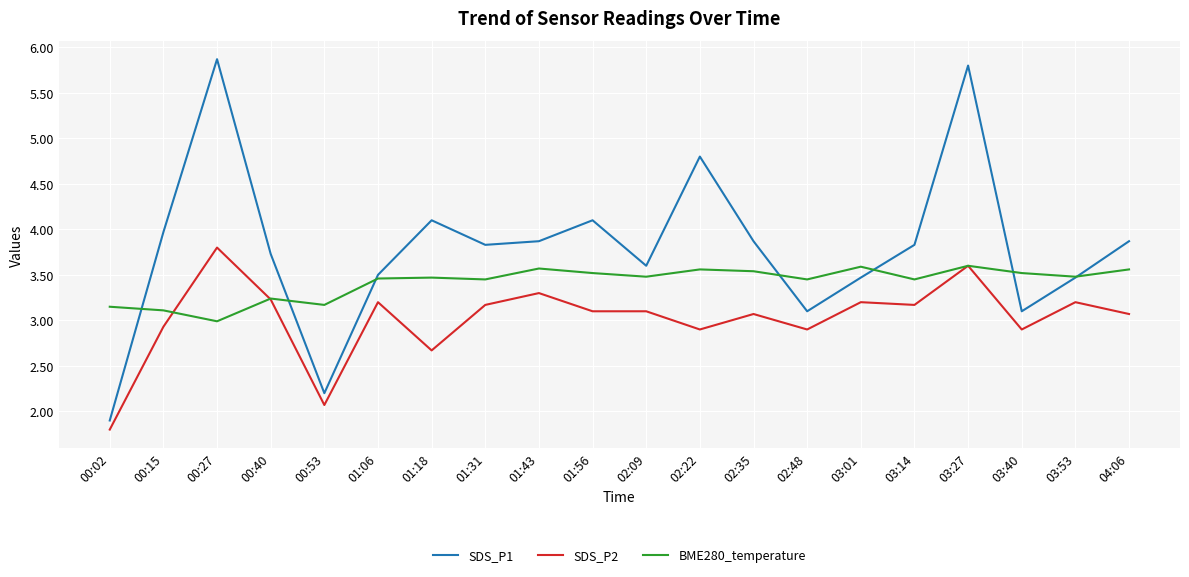

True or false: SDS_P1 and BME280_temperature cross at least once.

True